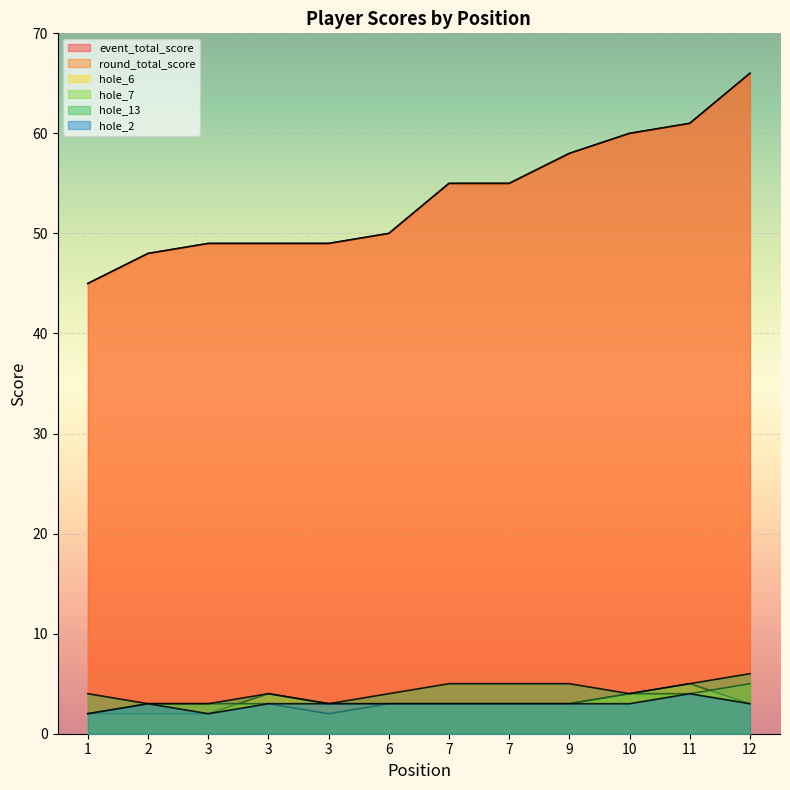

Is it true that hole_2 equals 3 at 9?

True